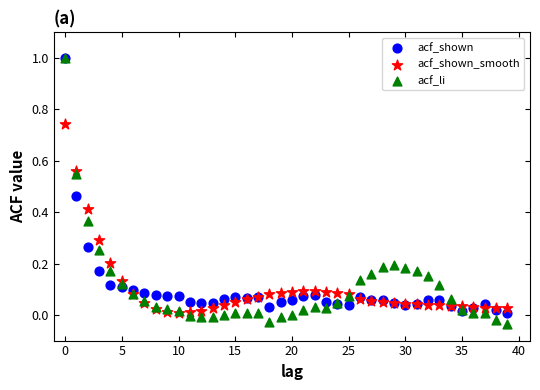

What are all the series names shown in the legend?

acf_shown, acf_shown_smooth, acf_li